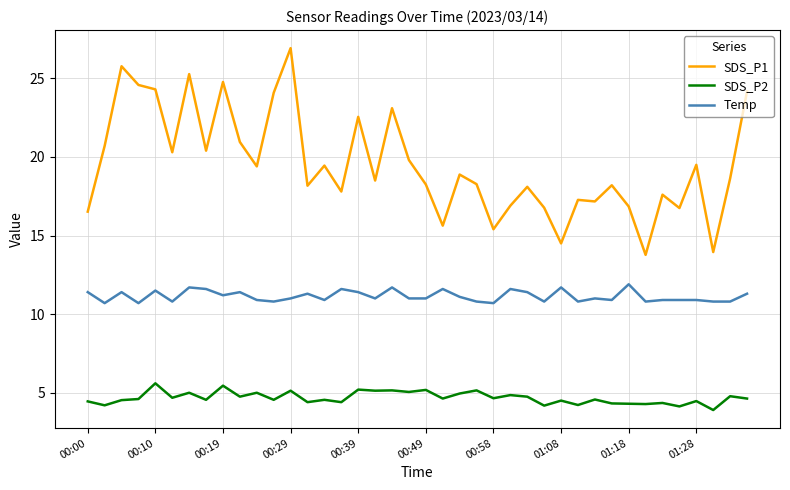

True or false: SDS_P1 and SDS_P2 cross at least once.

False